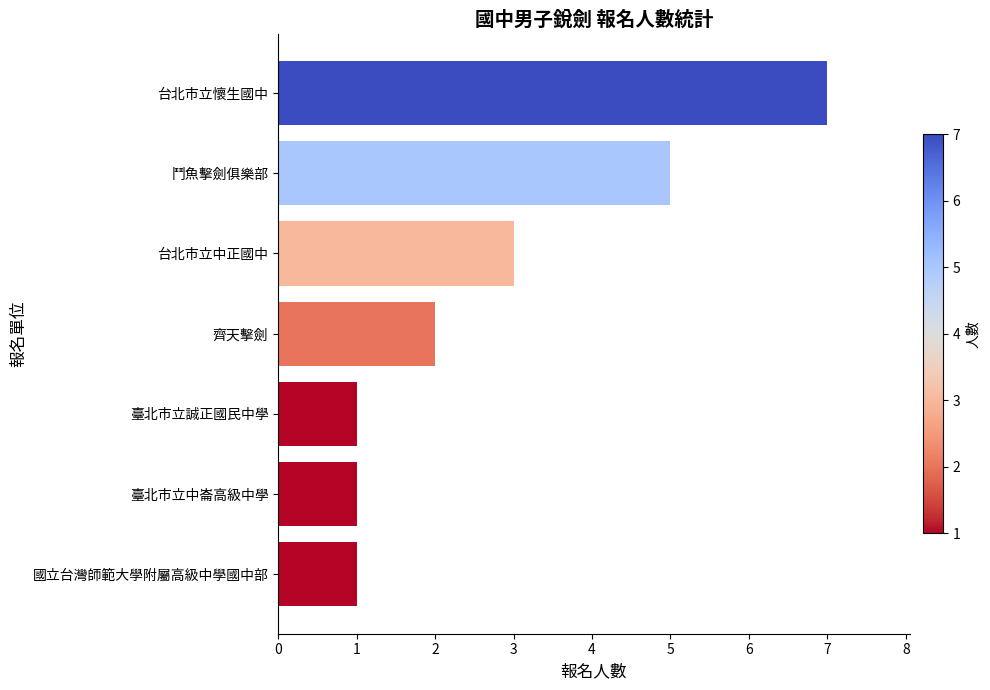

Does the chart contain any negative values?

No